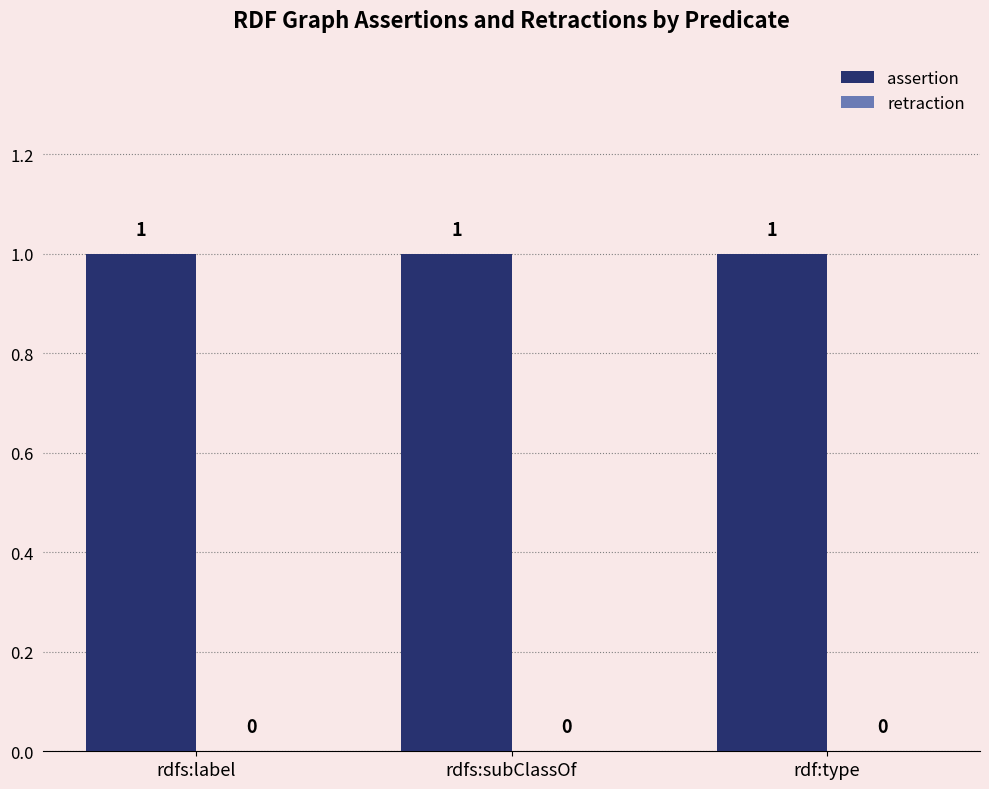

Which series changed the most between rdfs:label and rdfs:subClassOf?

assertion